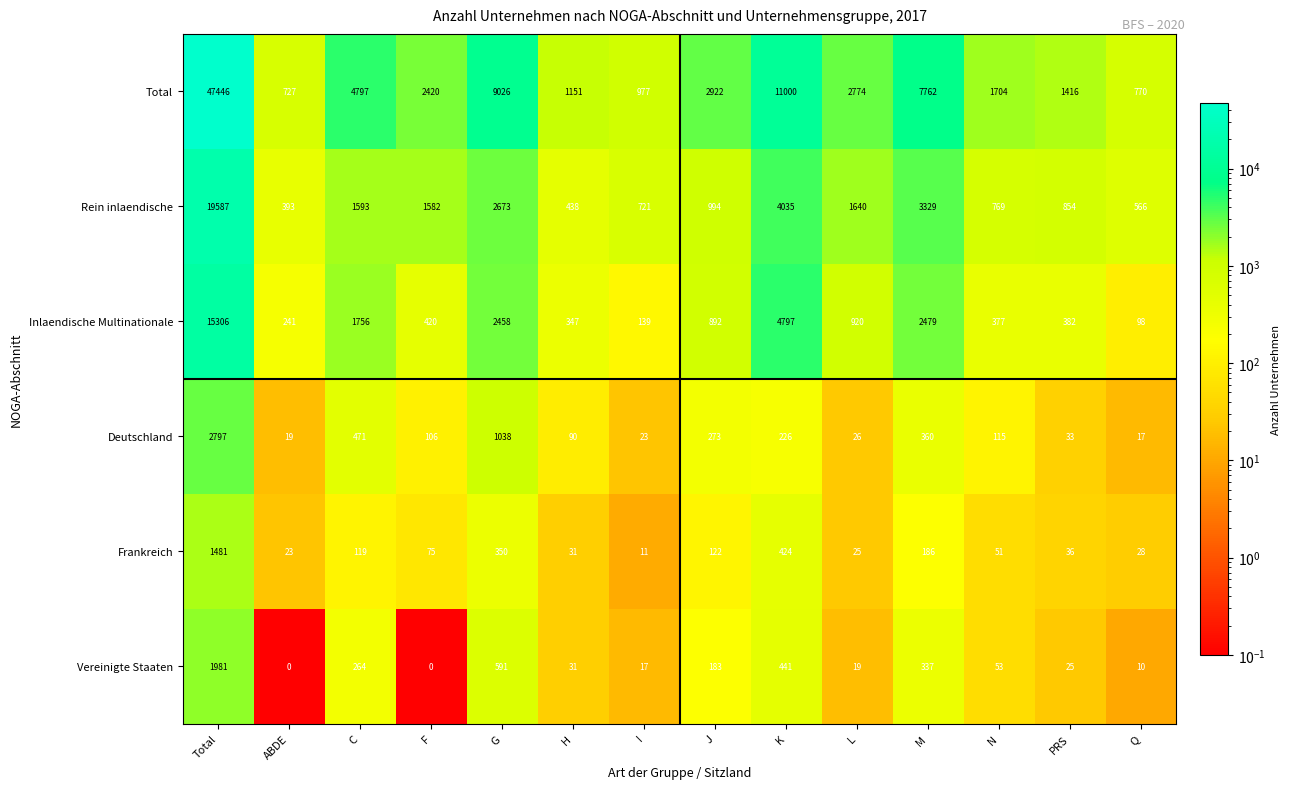

What is the total value across all series at H?

2088